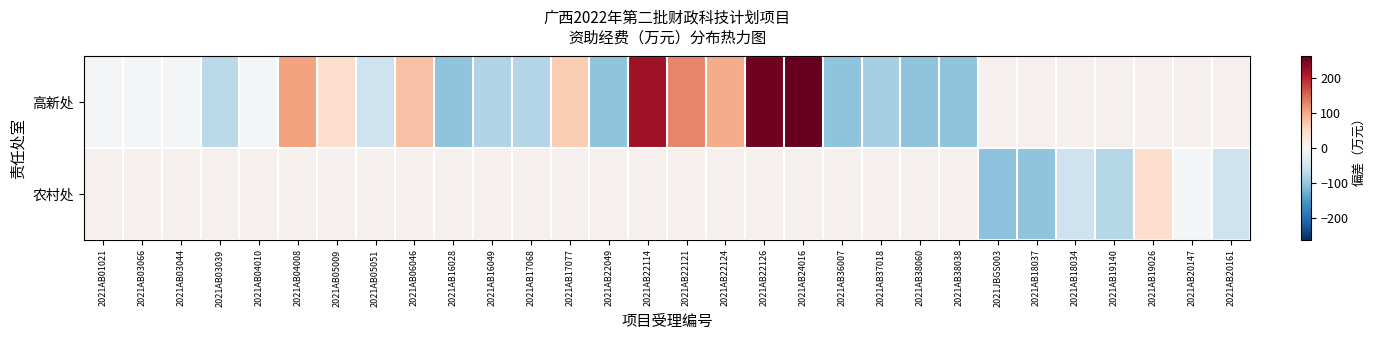

Which category has the highest value across all series?

2021AB24016